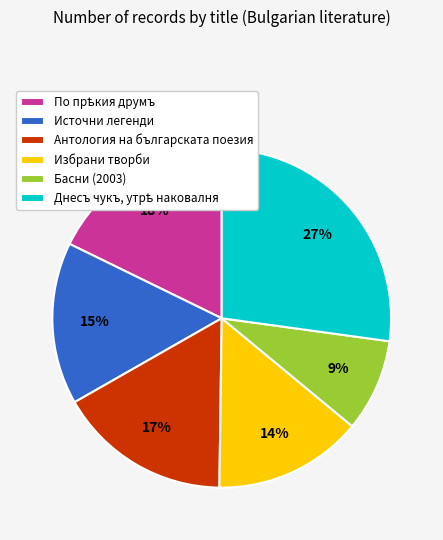

Does any single category account for the majority?

No